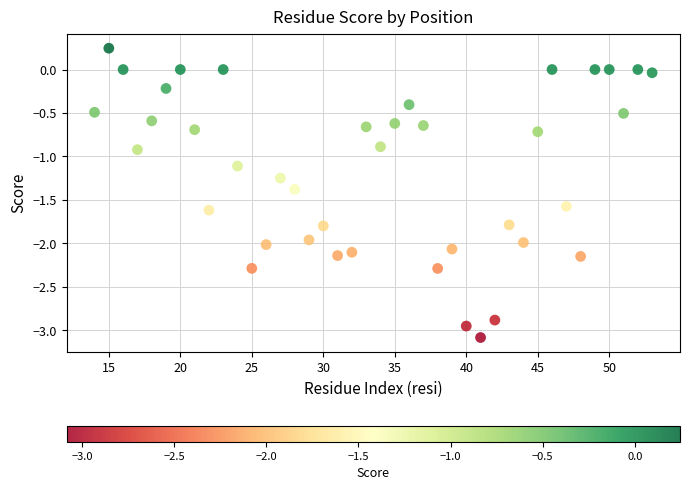

What is the range of Y values (max minus min)?

3.3